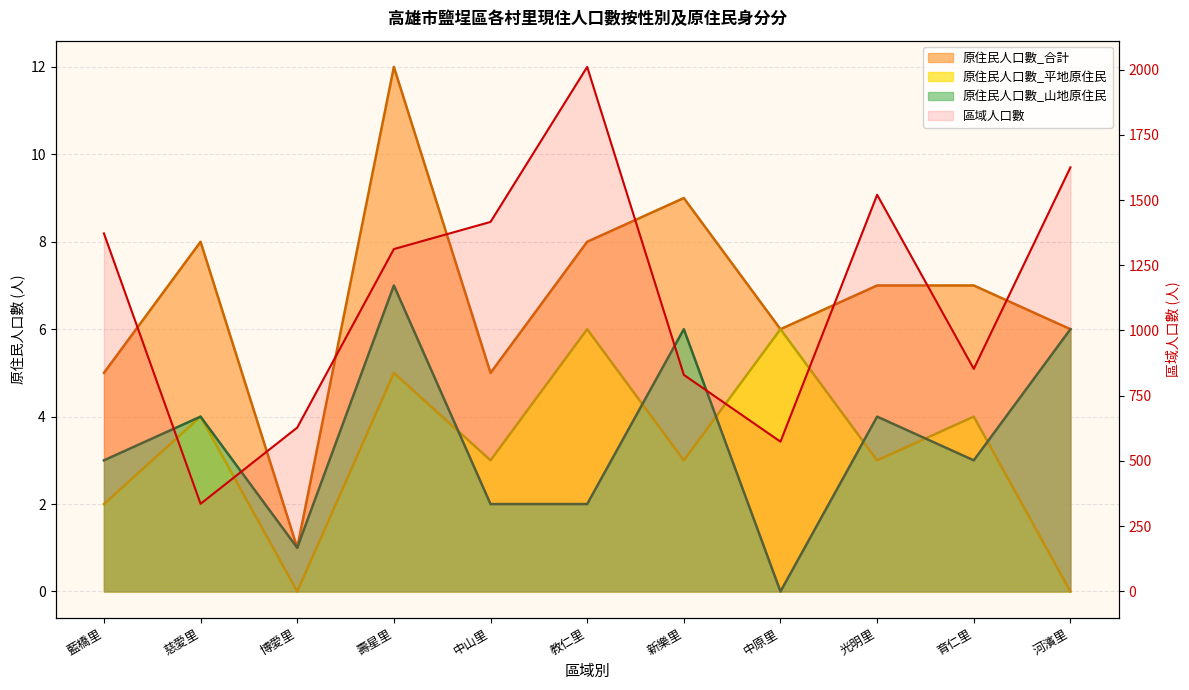

True or false: 原住民人口數_平地原住民 and 區域人口數 intersect in this chart.

False